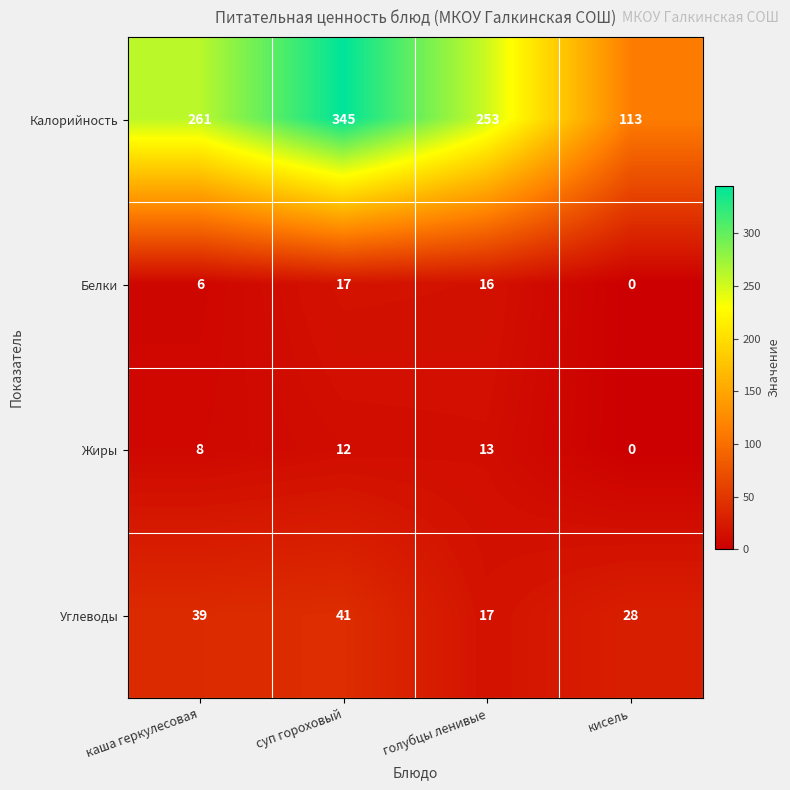

Count the number of data series in this chart.

4